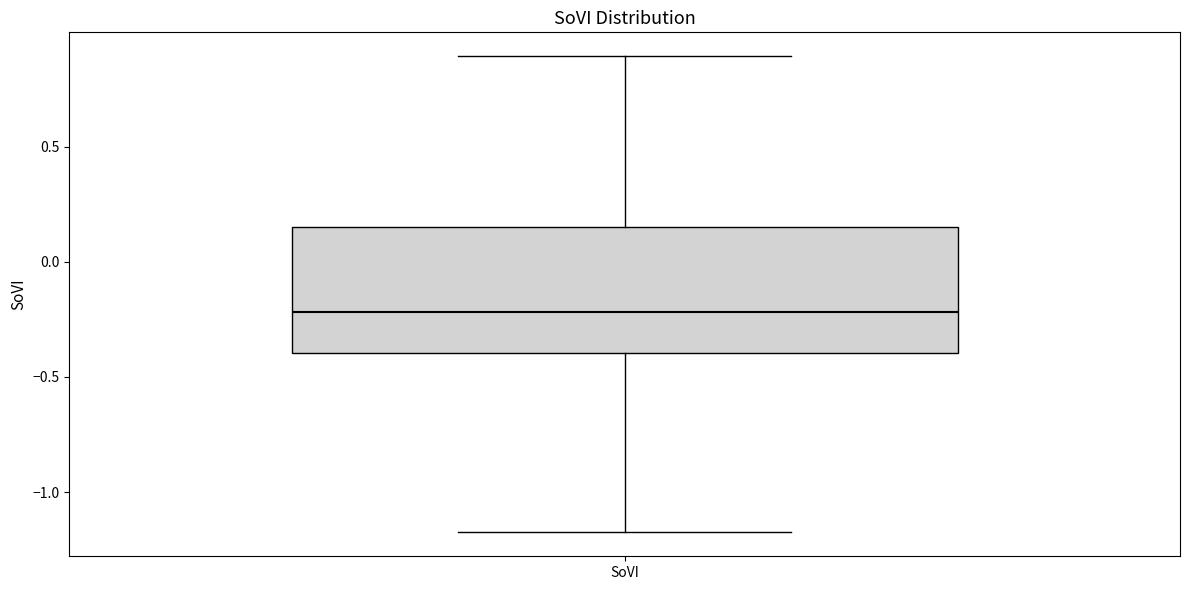

Where does the median line of the box for SoVI sit on the y-axis? The values are not printed on the chart, so give them approximately, as read against the axis.

-0.20